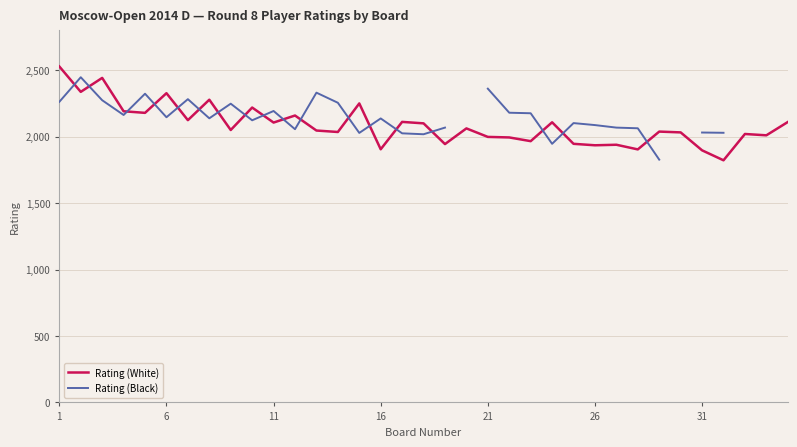

True or false: Rating (White) has more than 2 interior local peaks.

True